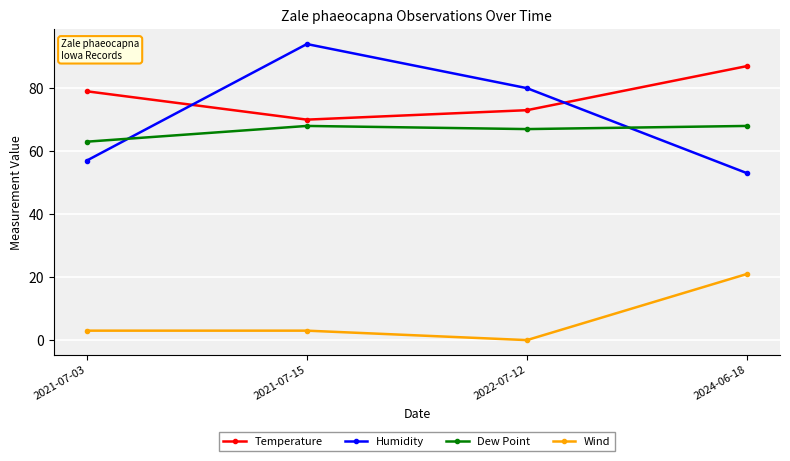

Count the Wind values in the range 3 to 21.

3